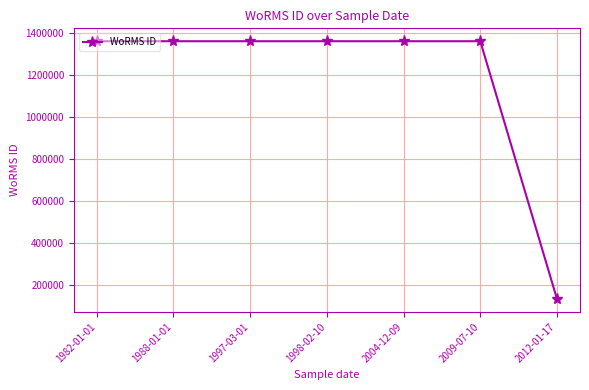

Approximately how many times larger is the value at 1998-02-10 compared to 1988-01-01?

1.0